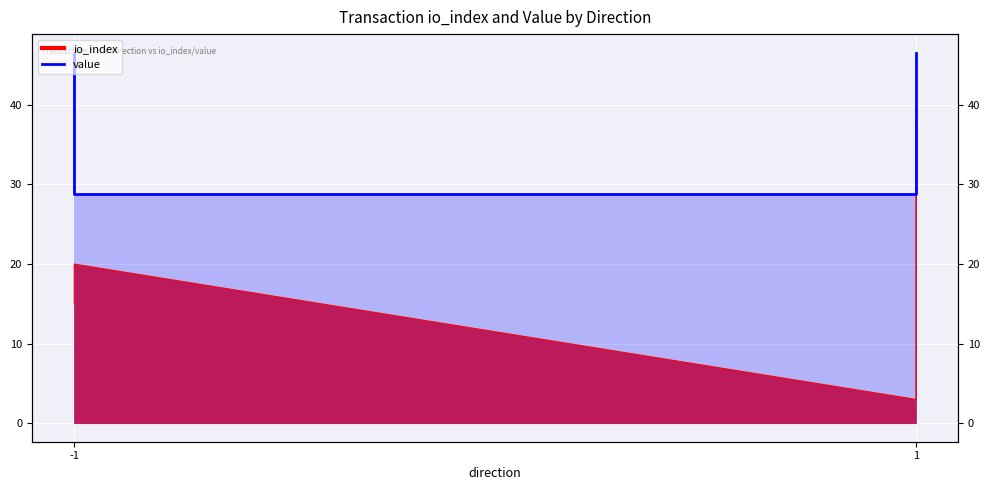

What is the difference between the maximum and minimum values?

17.8